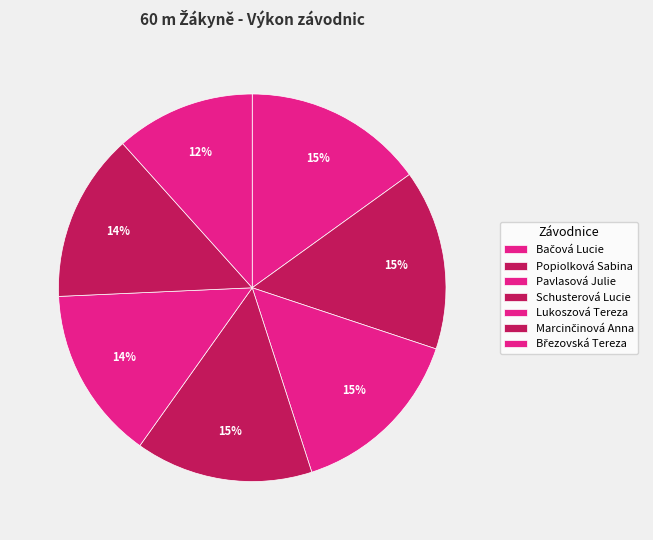

How many segments does this pie chart have?

7